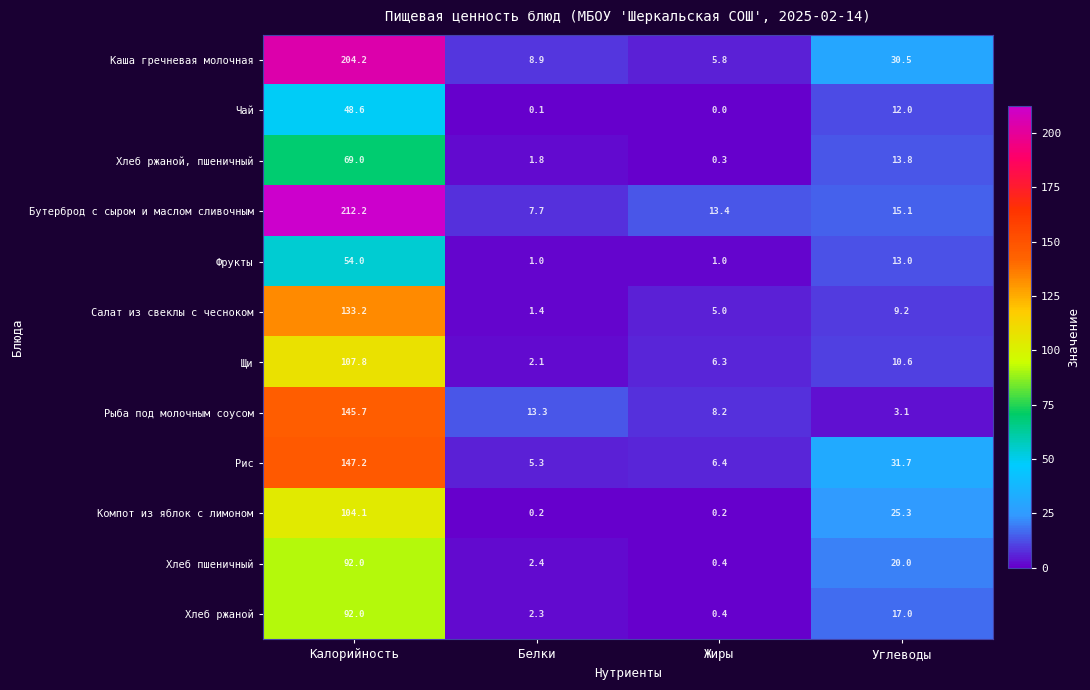

What value does the Хлеб ржаной, пшеничный series have at Углеводы?

13.8